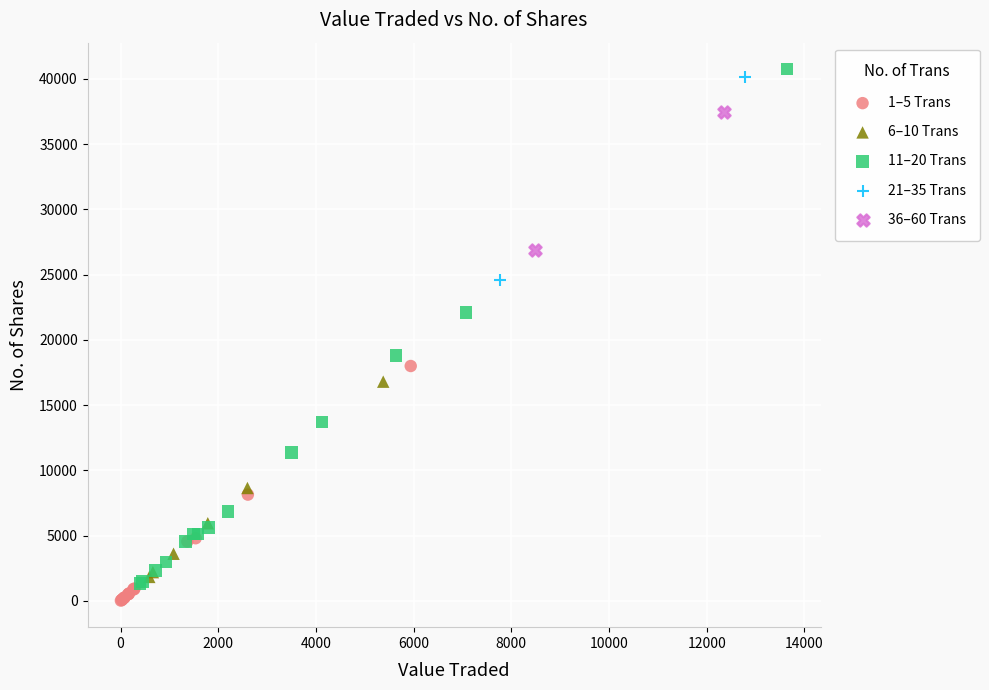

Which series reaches the maximum Y coordinate?

11–20 Trans